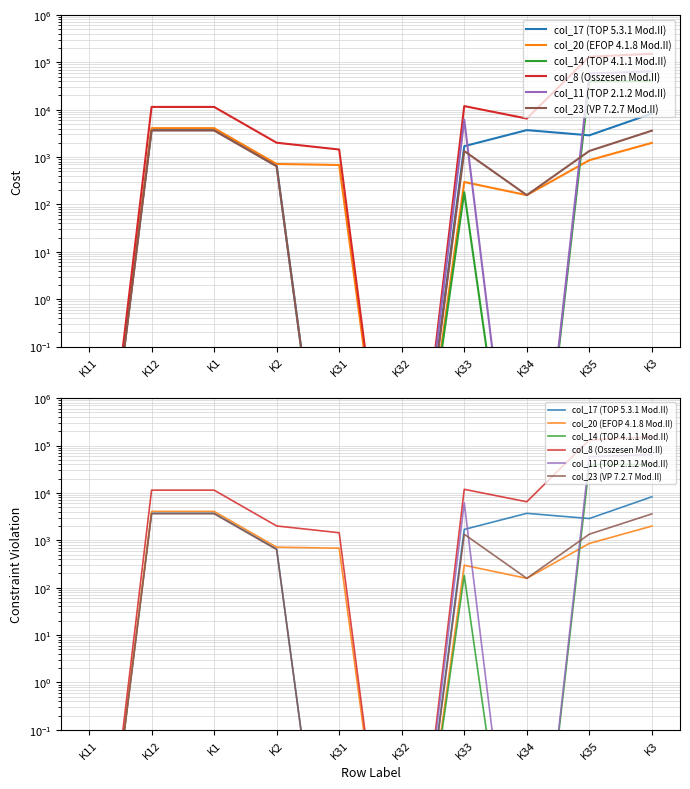

What is the total value across all series at K31?

2122.0